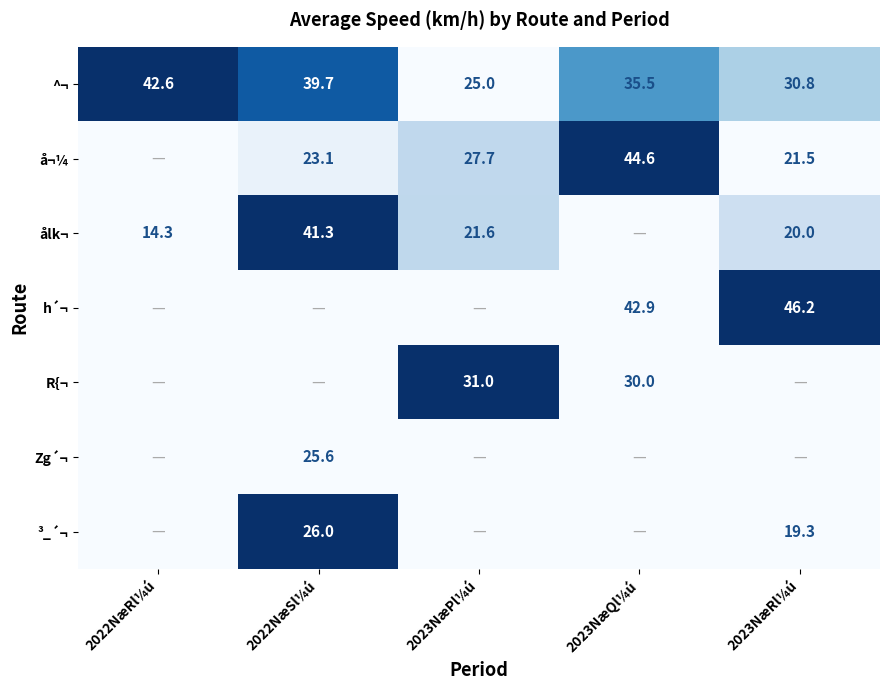

True or false: å¬¼ has a value of 0.4 at 2023NæPl¼ú.

False